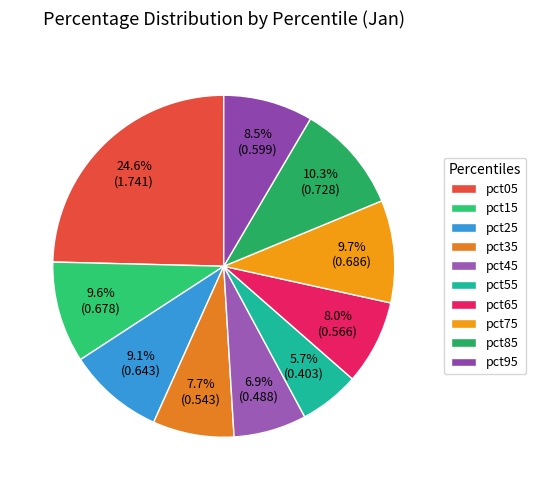

What is the smallest slice in the pie chart?

pct55